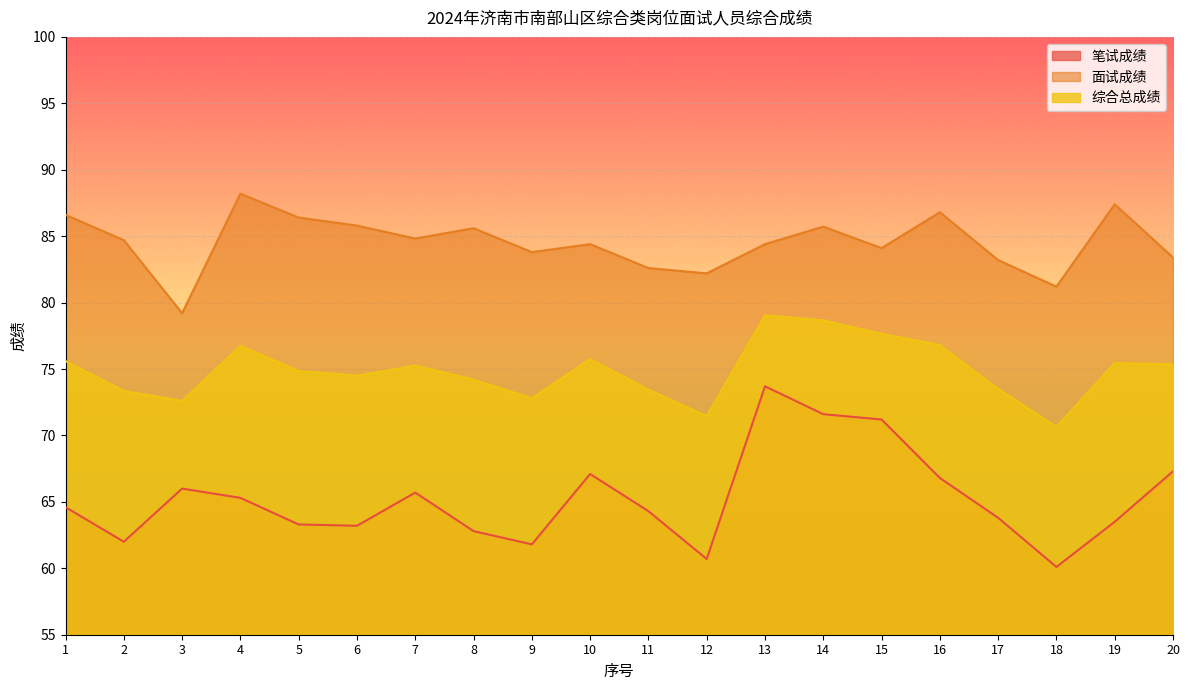

At 9, list the series in order from smallest to largest.

笔试成绩, 综合总成绩, 面试成绩